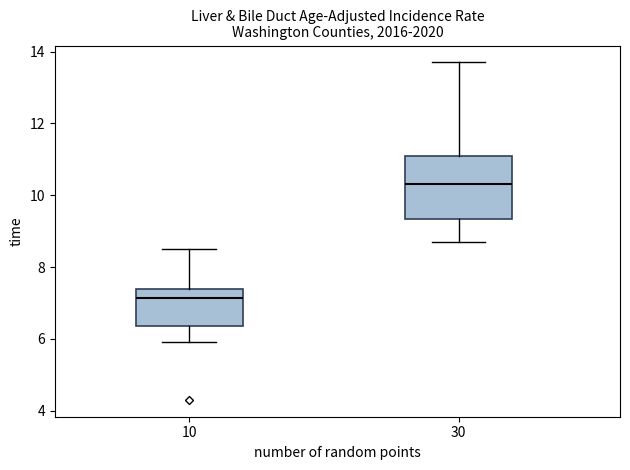

Where does the lower whisker of the box at x = 10 end on the y-axis? The values are not printed on the chart, so give them approximately, as read against the axis.

6.0